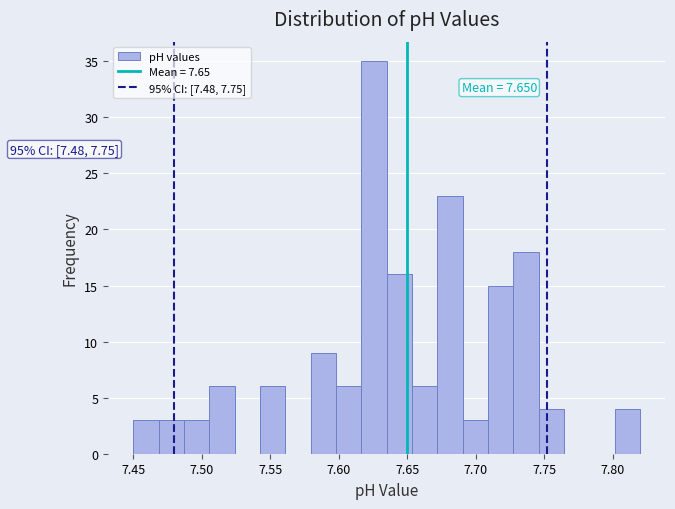

Read against the x-axis, roughly where is the centre of the tallest bar?

7.625